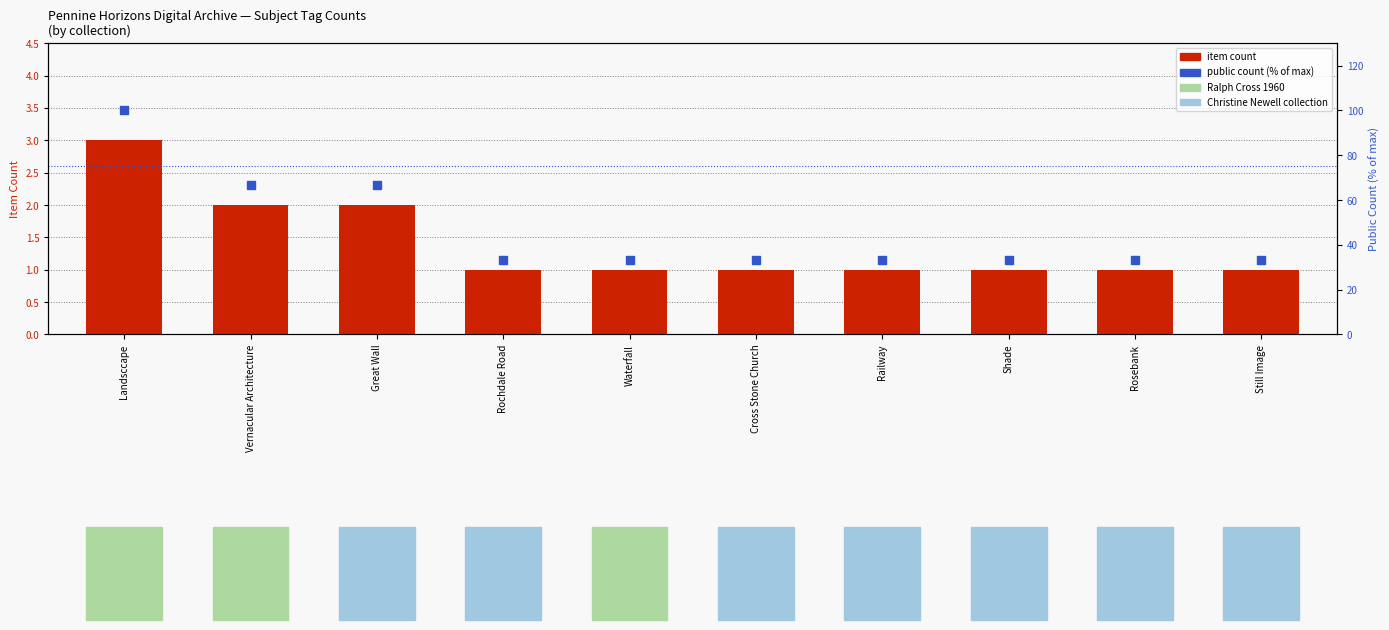

True or false: public count (normalized) has a value of 33.3 at Railway.

True